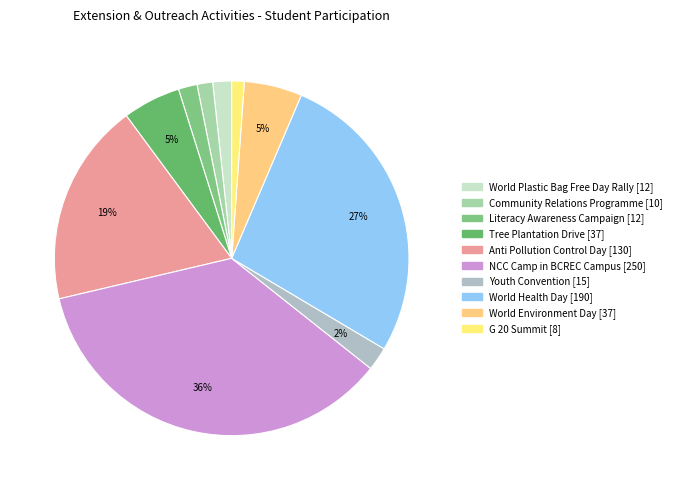

Between World Plastic Bag Free Day Rally and Youth Convention, which is larger?

Youth Convention